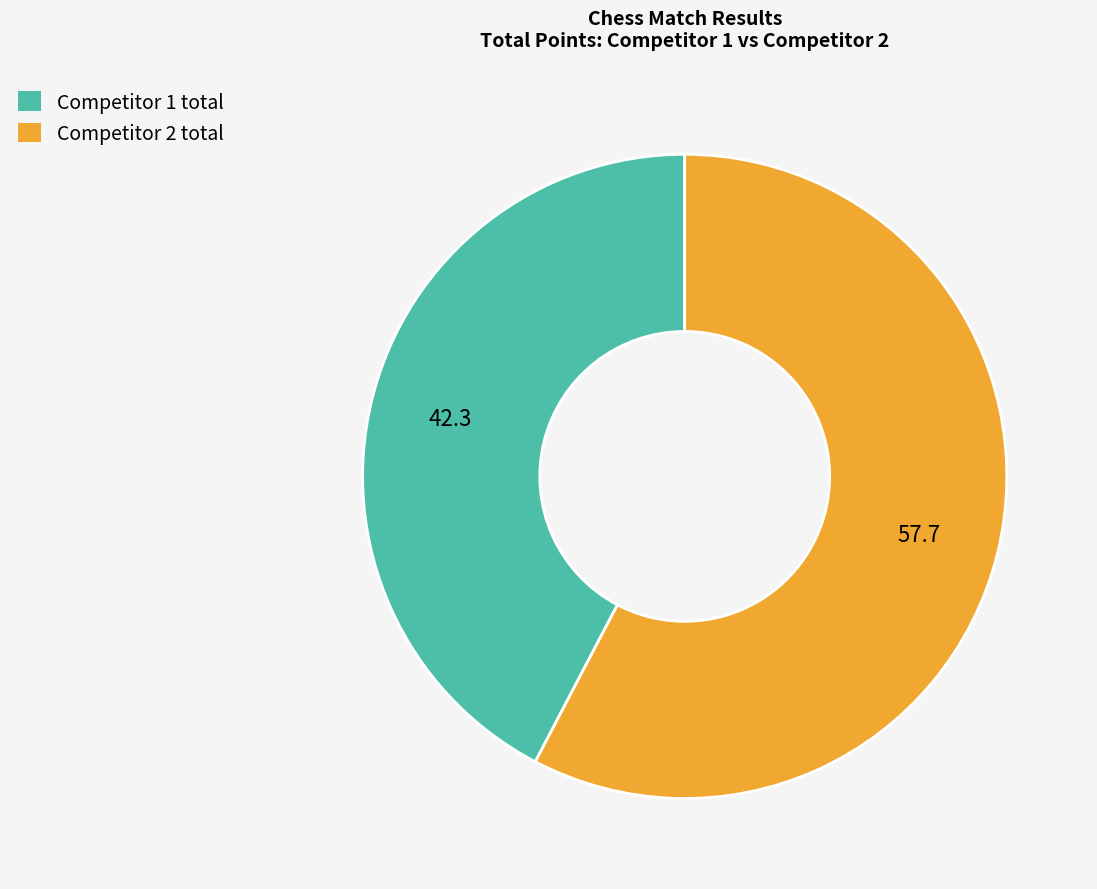

Rank the categories by value from highest to lowest.

Competitor 2 total, Competitor 1 total